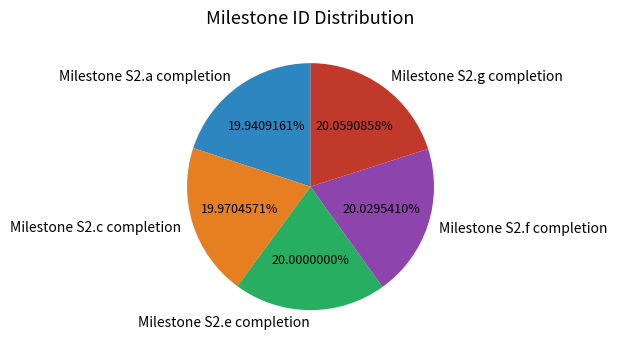

What percentage is the Milestone S2.e completion slice, to the nearest percent?

20%